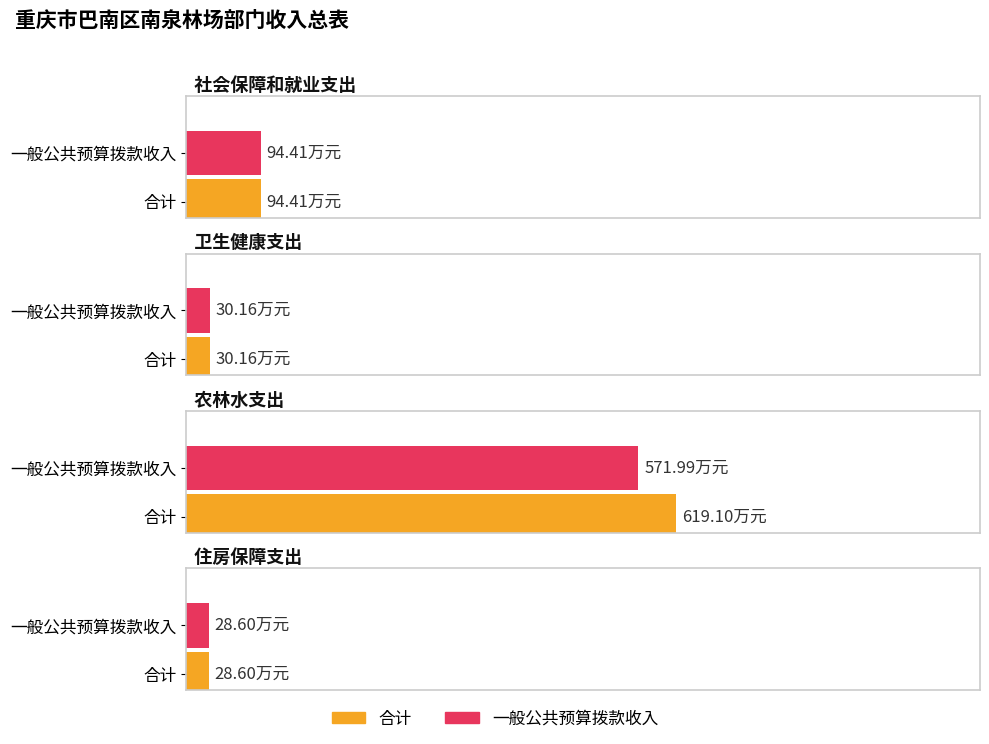

Which category has the lowest value in the 一般公共预算拨款收入 series?

住房保障支出